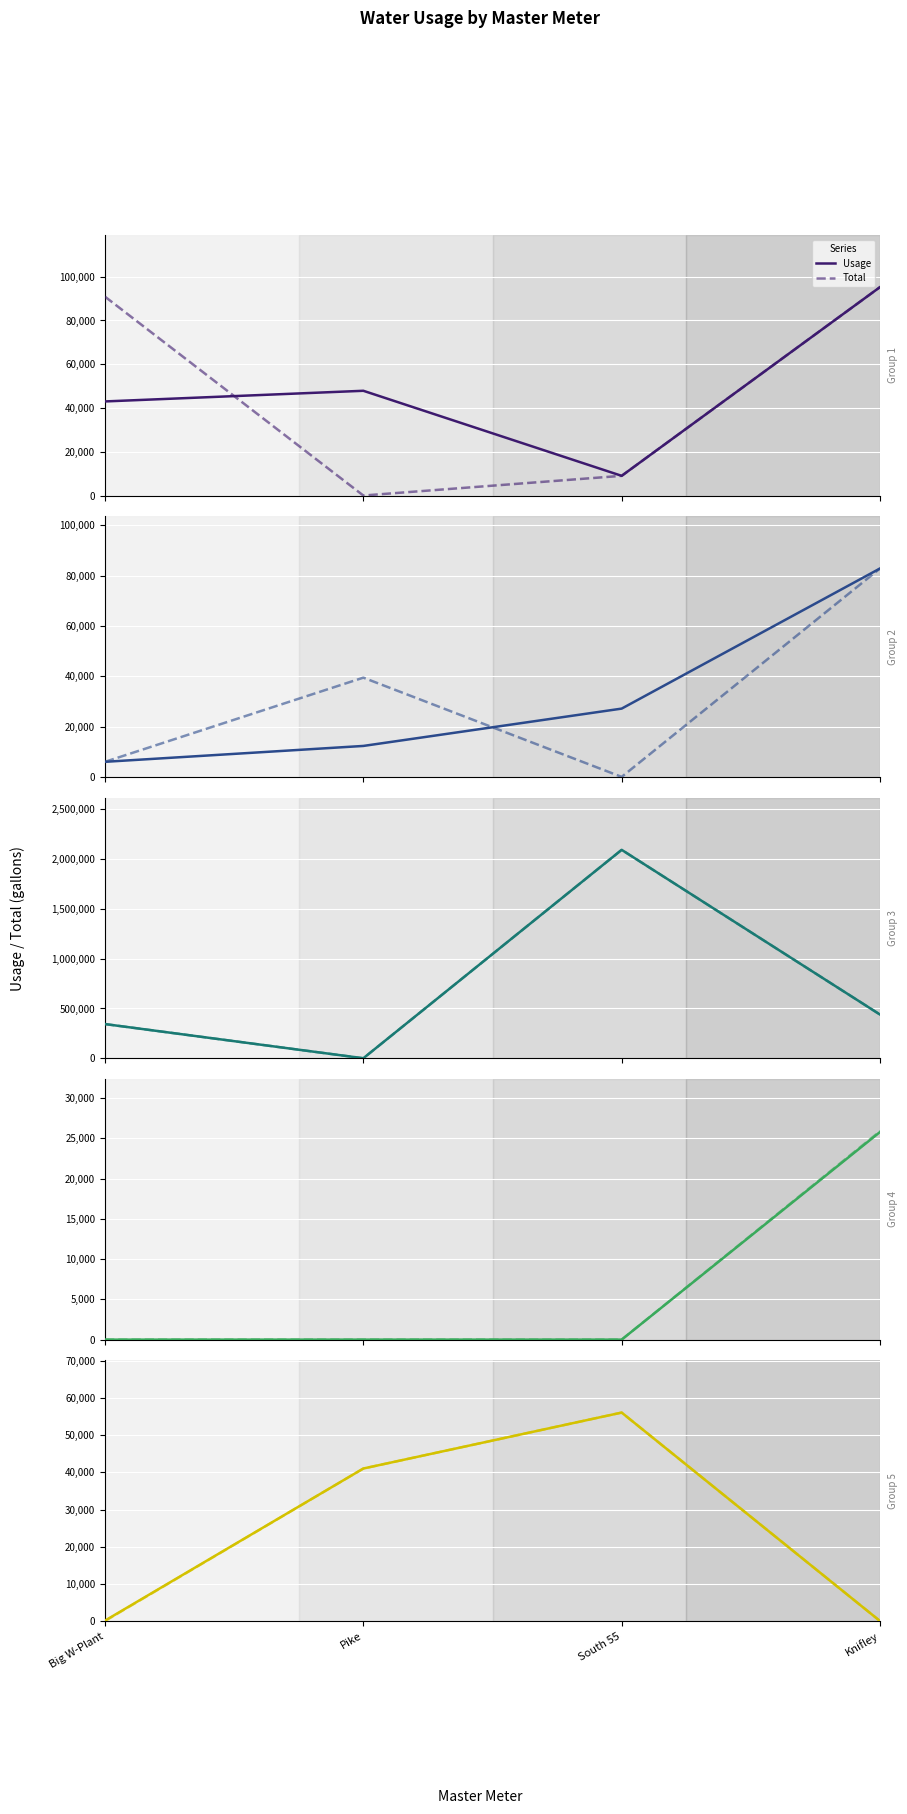

In Usage, how many points are higher than both neighbors (excluding endpoints)?

1